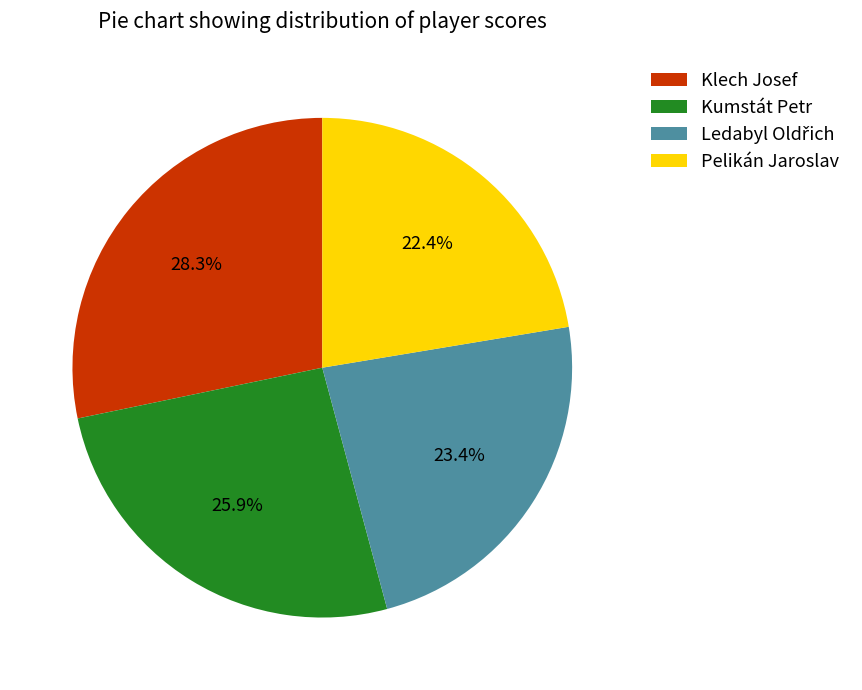

To the nearest percent, what is the difference between the largest and smallest slice percentages?

6%